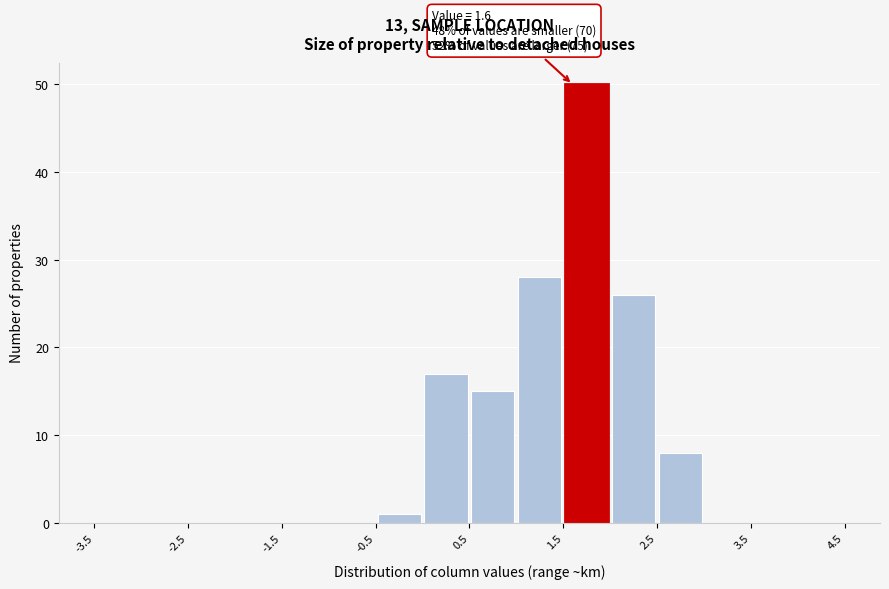

Over which range of the x-axis is the bar tallest?

1.5 to 2.0